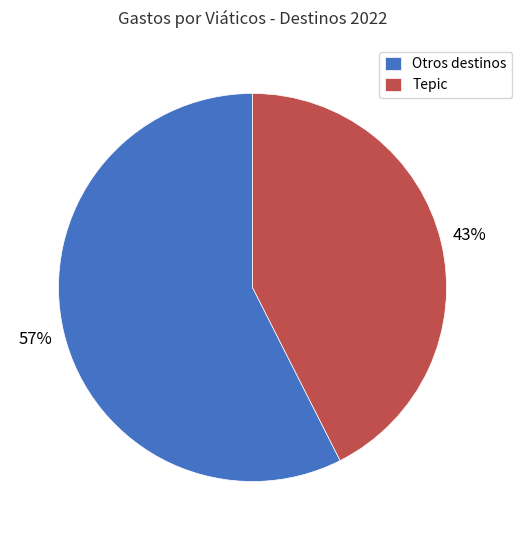

Rank the categories by value from lowest to highest.

Tepic, Otros destinos